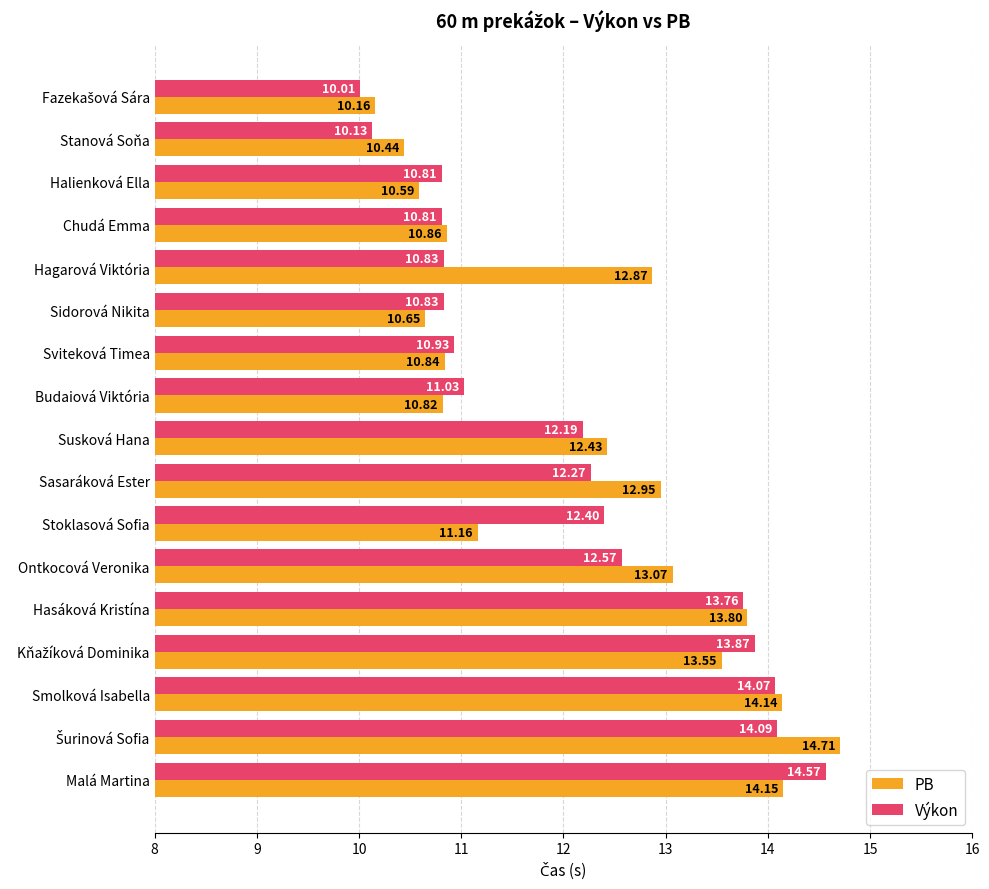

List the series in order of their overall mean, lowest first.

Výkon, PB